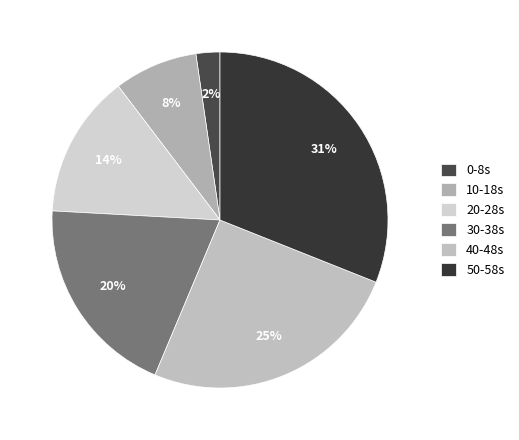

How many slices are in this pie chart?

6